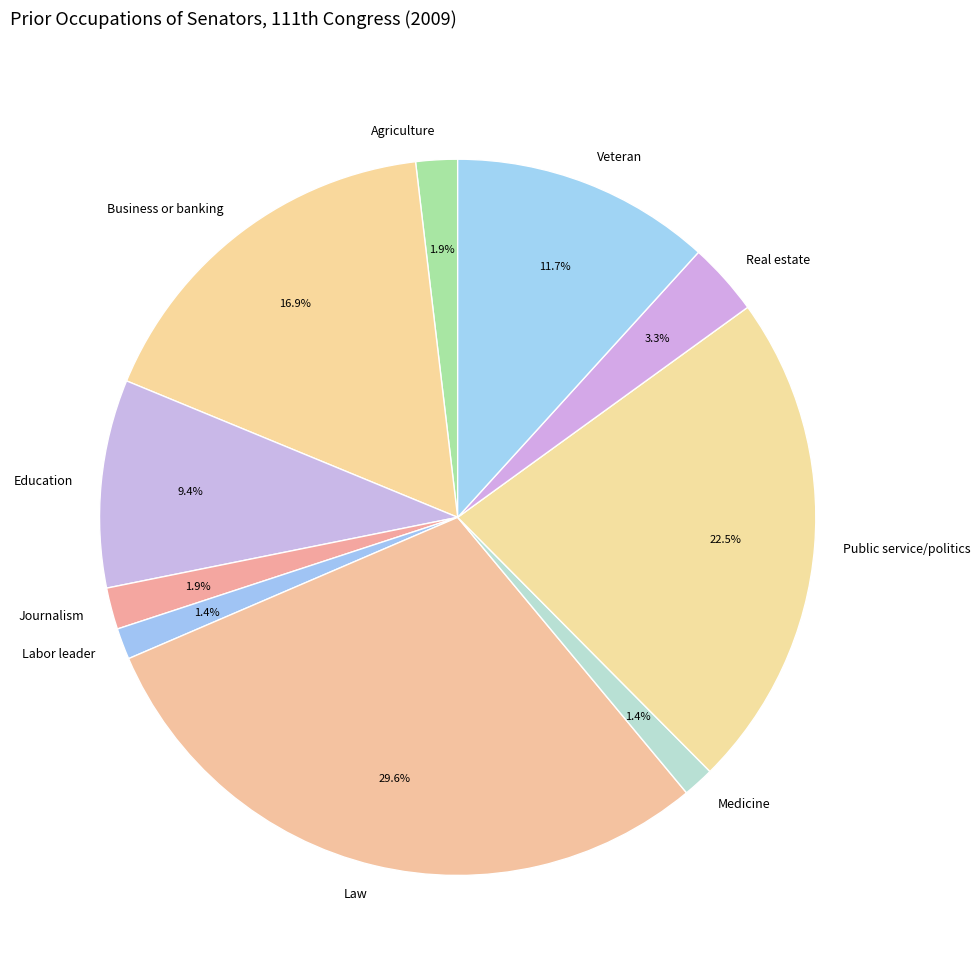

How many segments does this pie chart have?

10